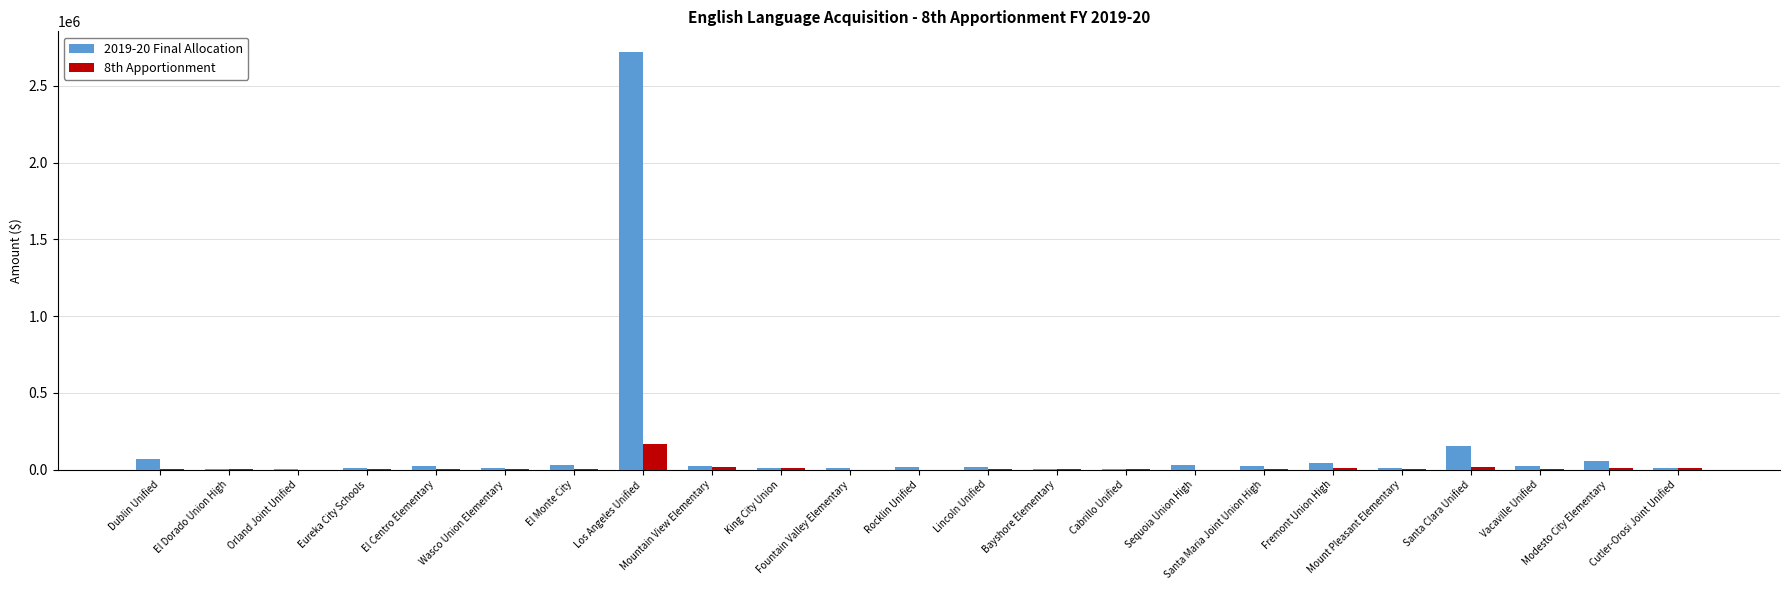

Is the value of 2019-20 Final Allocation at Rocklin Unified greater than the value of 8th Apportionment at Dublin Unified?

Yes